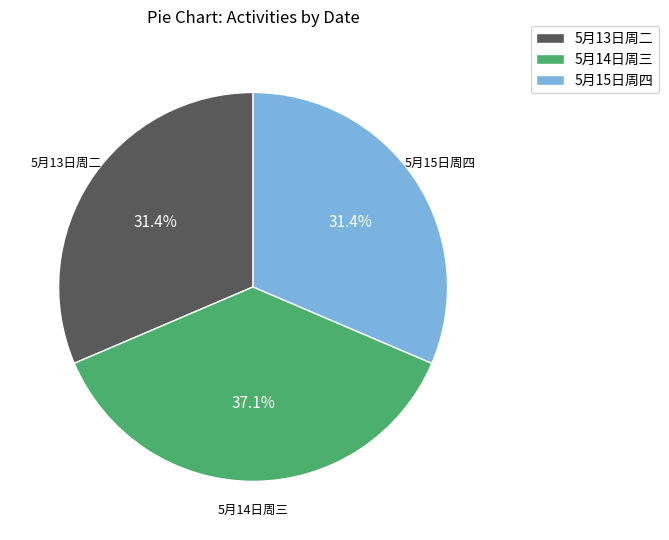

Is it true that 5月13日周二 is 45% of the pie?

False